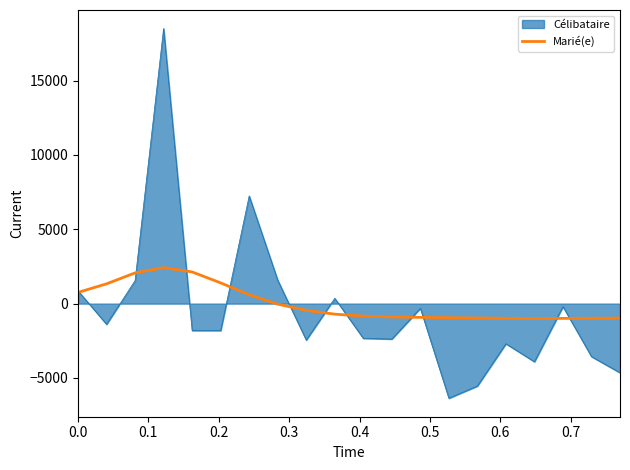

What is the greatest value displayed?

18500.4